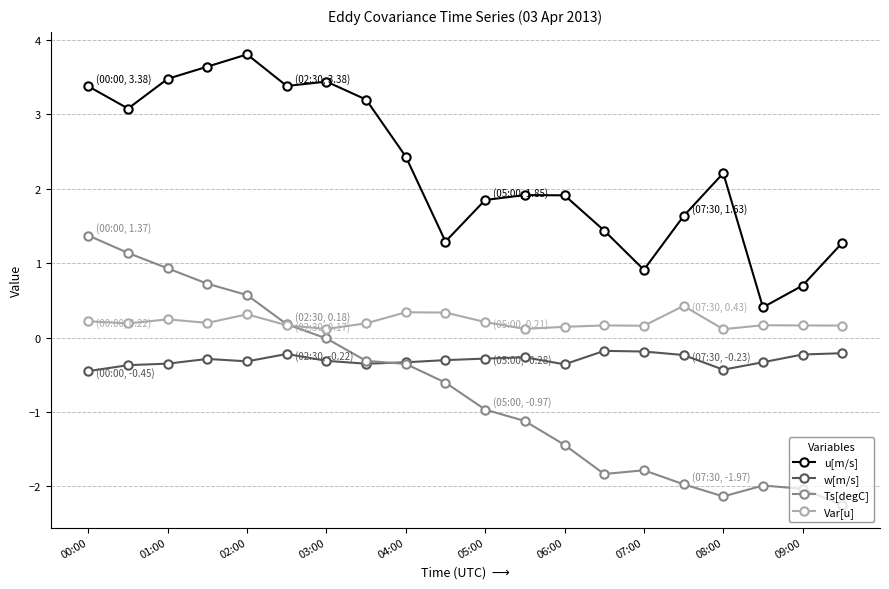

Count the Var[u] values in the range 0 to 1.

20